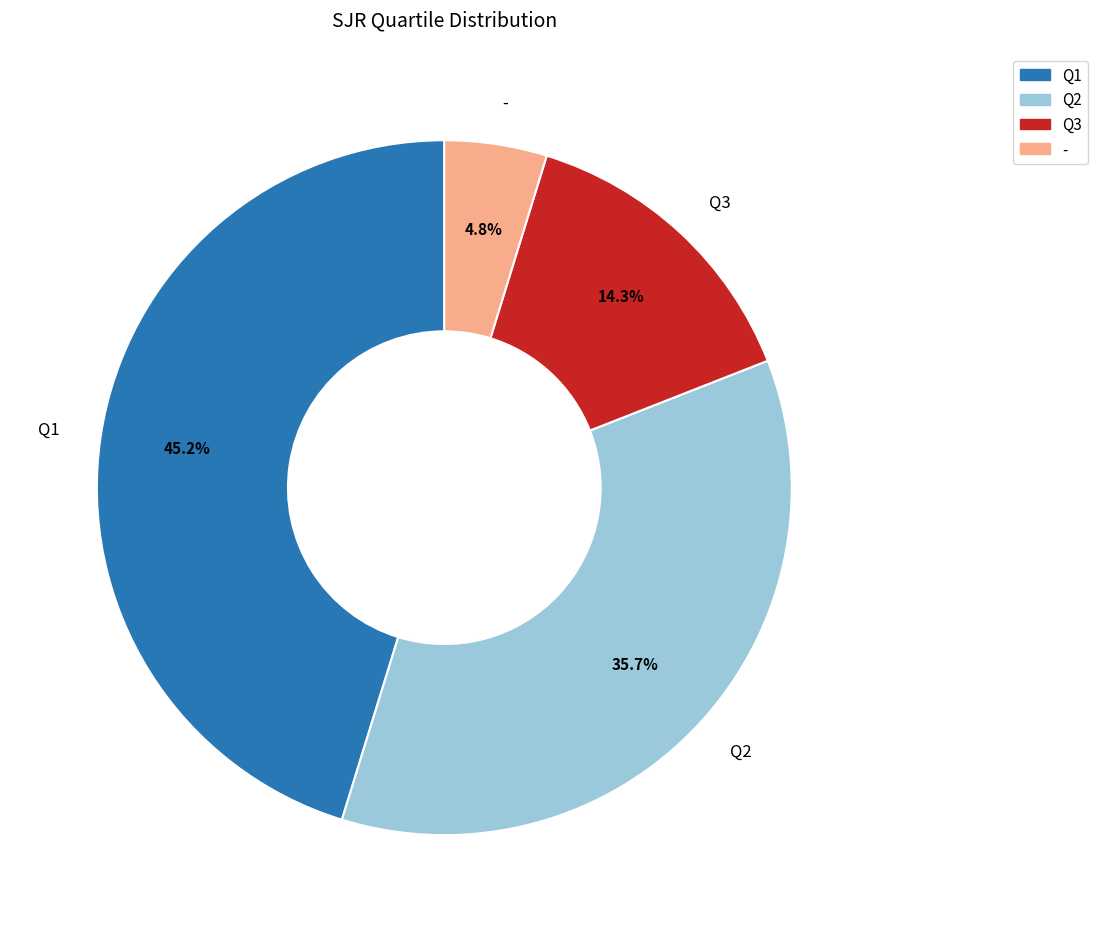

To the nearest percent, what percentage of the pie is Q1?

45%